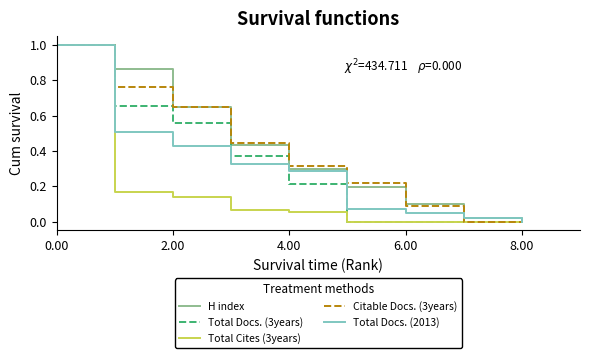

What is the maximum value for Total Docs. (3years)?

1.0